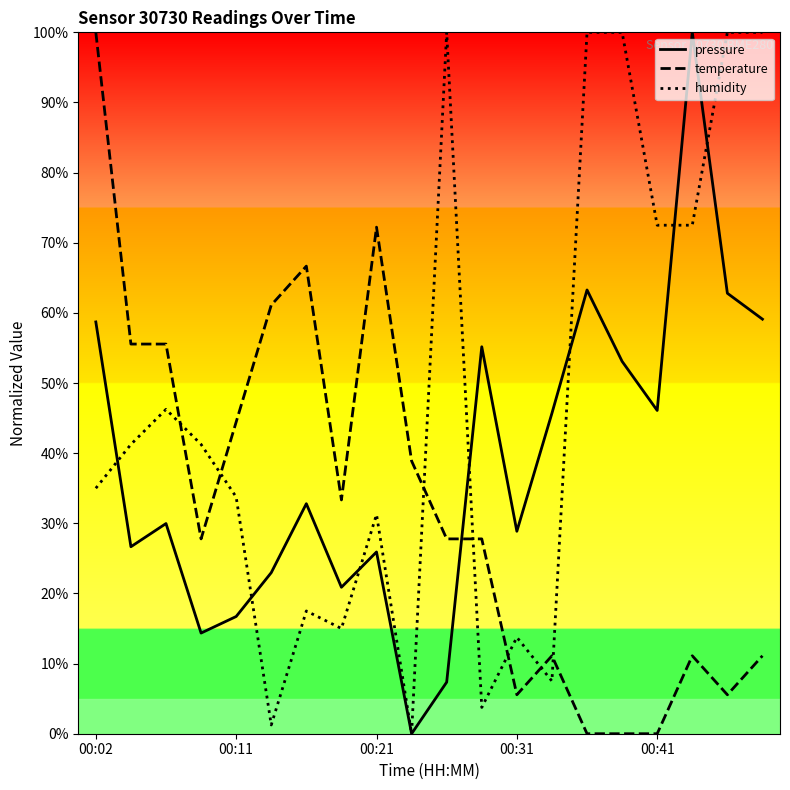

List the series in order of their overall mean, lowest first.

temperature, pressure, humidity